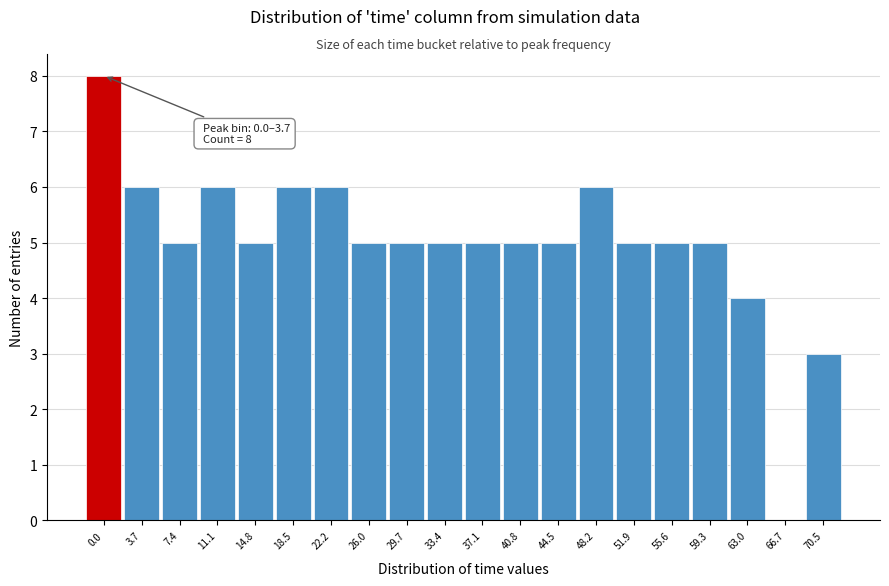

Reading left to right, extract all data points from this chart.

0.0=8	3.7=6	7.4=5	11.1=6	14.8=5	18.5=6	22.2=6	26.0=5	29.7=5	33.4=5	37.1=5	40.8=5	44.5=5	48.2=6	51.9=5	55.6=5	59.3=5	63.0=4	66.7=0	70.5=3